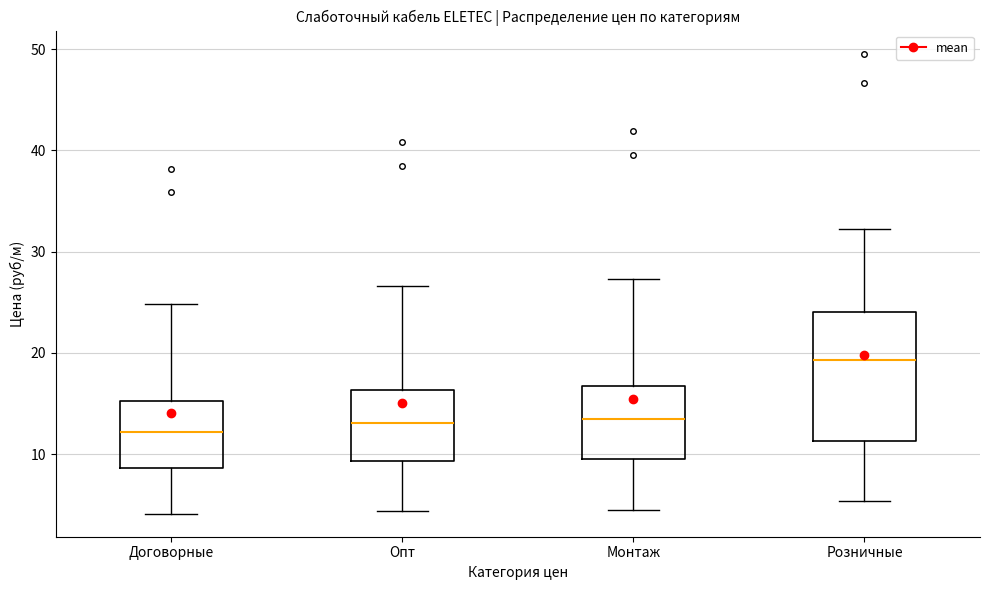

Reading left to right, read every box against the y-axis: the position of its median line, the range the box covers, and the ends of its whiskers. The values are not printed on the chart, so give them approximately, as read against the axis.

Договорные: median 12, box 9 to 15, whiskers 4 to 25
Опт: median 13, box 9 to 16, whiskers 4 to 27
Монтаж: median 13, box 10 to 17, whiskers 5 to 27
Розничные: median 19, box 11 to 24, whiskers 5 to 32